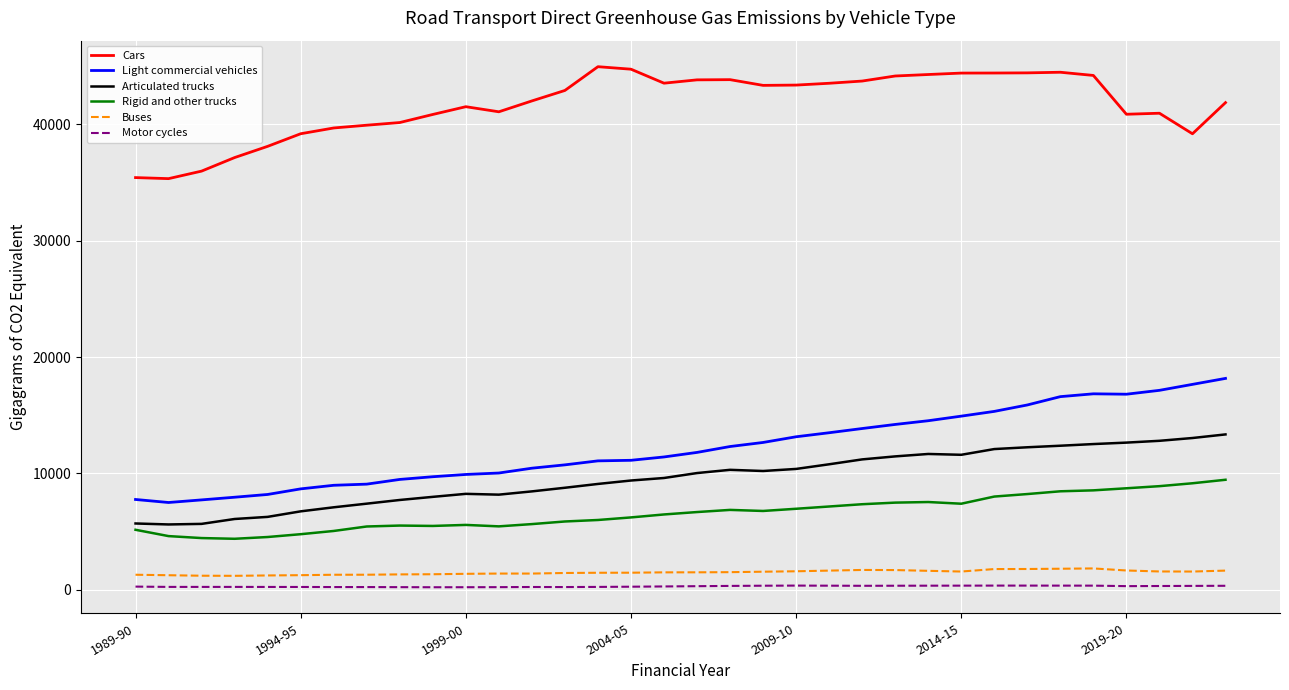

Is this an area chart (filled region under the line)?

No